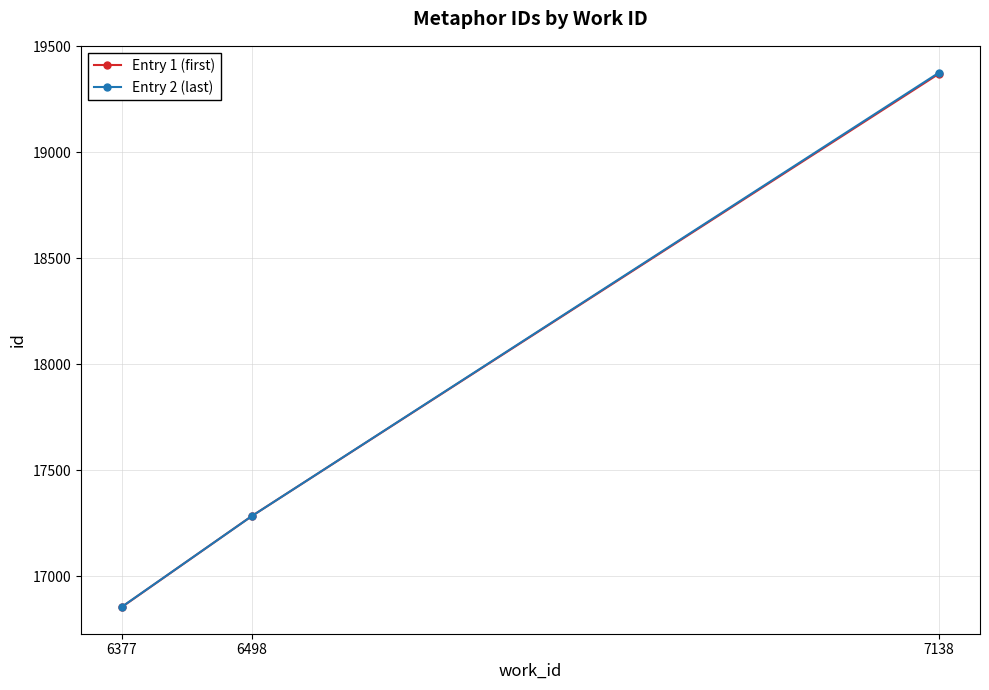

How many lines are shown in the chart?

2